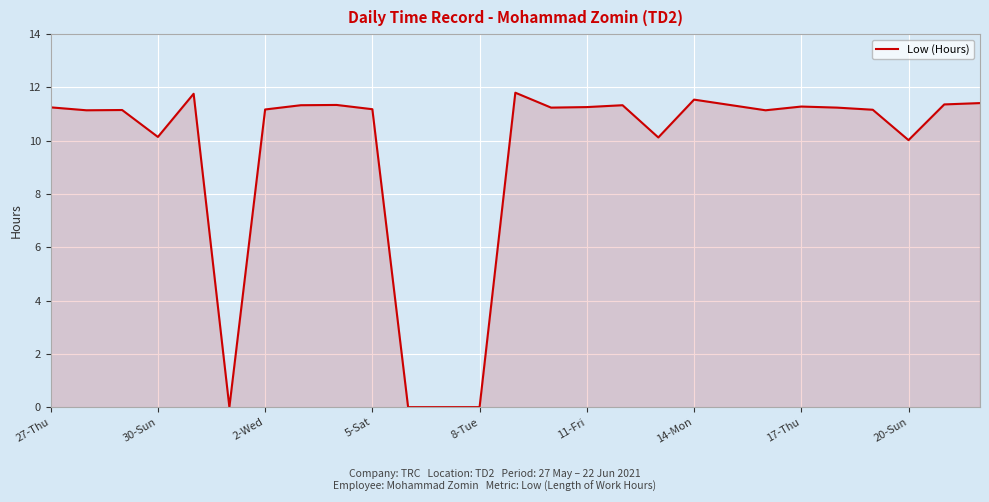

What is the difference between the maximum and minimum values?

11.8